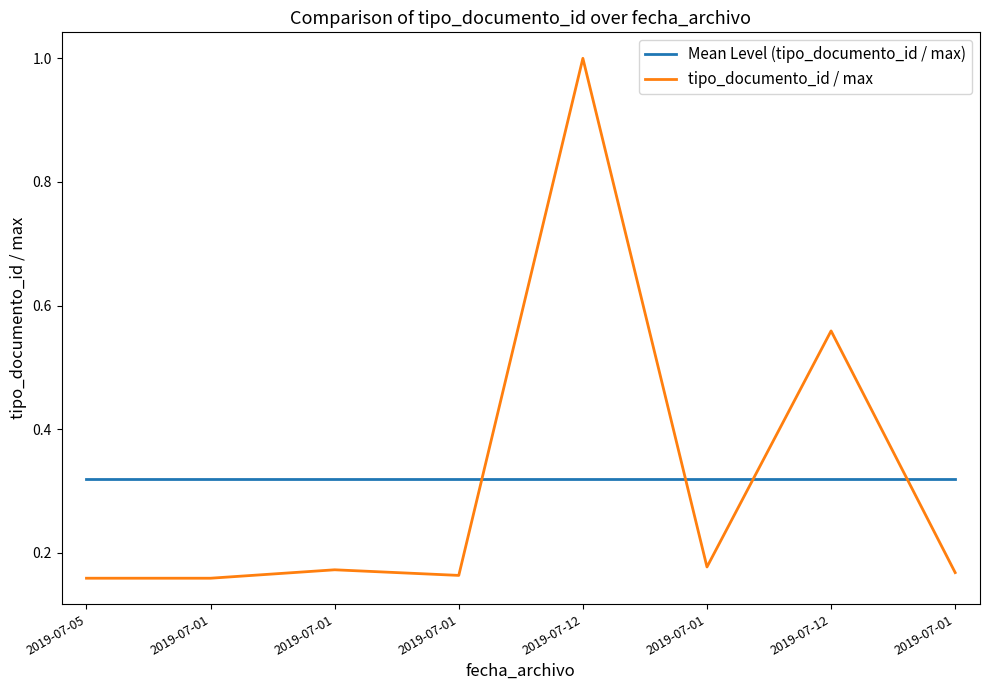

What are all the series names shown in the legend?

Mean Level (tipo_documento_id / max), tipo_documento_id / max